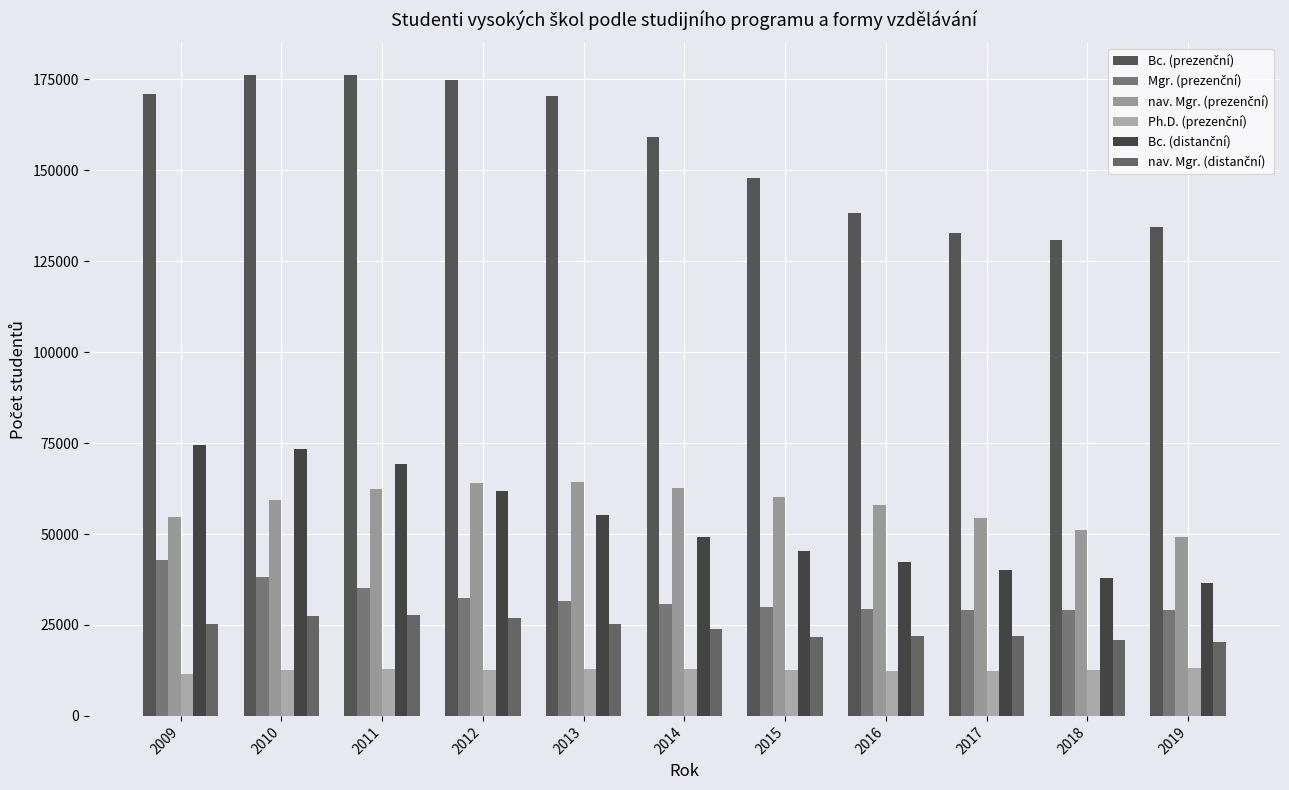

What is the total value across all series at 2014?

338415